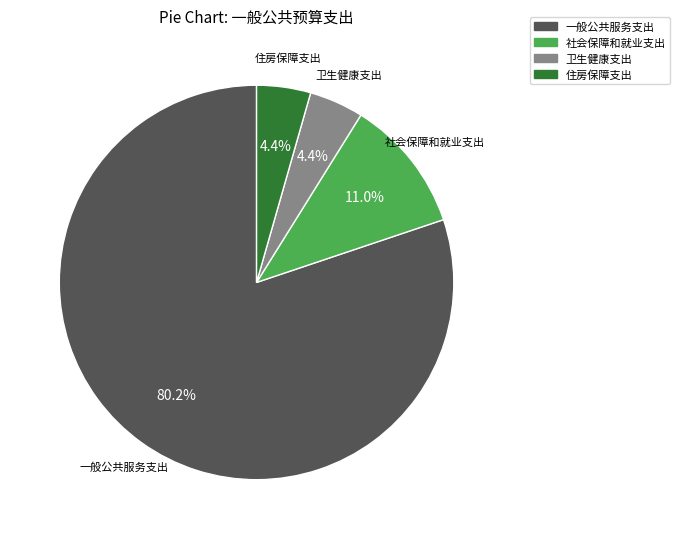

Which slice represents more than half of the pie?

一般公共服务支出